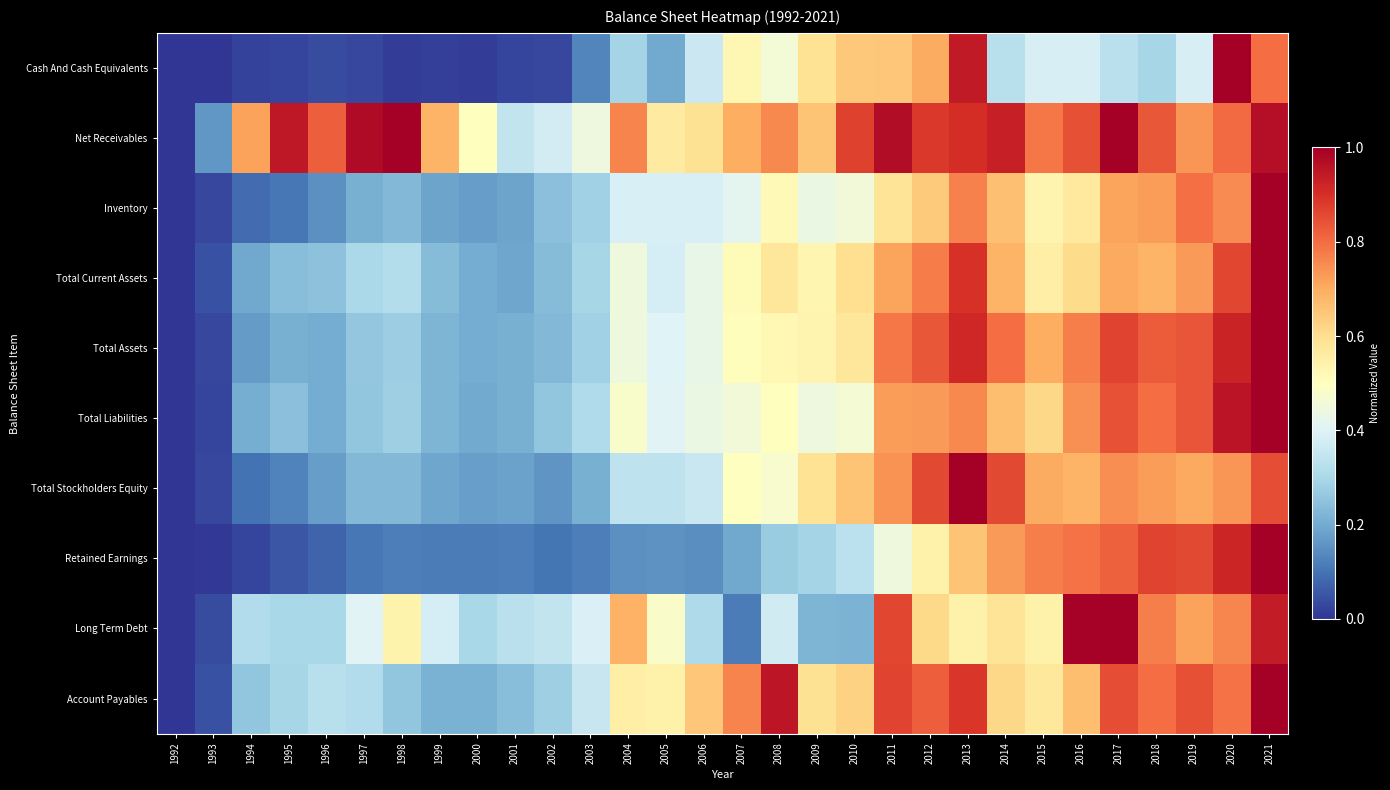

Reading left to right, transcribe all the data shown in this chart.

Cash And Cash Equivalents: 1992=0.0	1993=0.0	1994=0.0	1995=0.0	1996=0.0	1997=0.0	1998=0.0	1999=0.0	2000=0.0	2001=0.0	2002=0.0	2003=0.1	2004=0.3	2005=0.2	2006=0.4	2007=0.5	2008=0.5	2009=0.6	2010=0.6	2011=0.7	2012=0.7	2013=0.9	2014=0.3	2015=0.4	2016=0.4	2017=0.3	2018=0.3	2019=0.4	2020=1.0	2021=0.8
Net Receivables: 1992=0.0	1993=0.2	1994=0.7	1995=0.9	1996=0.8	1997=1.0	1998=1.0	1999=0.7	2000=0.5	2001=0.3	2002=0.4	2003=0.4	2004=0.8	2005=0.6	2006=0.6	2007=0.7	2008=0.8	2009=0.7	2010=0.9	2011=1.0	2012=0.9	2013=0.9	2014=0.9	2015=0.8	2016=0.8	2017=1.0	2018=0.8	2019=0.7	2020=0.8	2021=1.0
Inventory: 1992=0.0	1993=0.0	1994=0.1	1995=0.1	1996=0.2	1997=0.2	1998=0.2	1999=0.2	2000=0.2	2001=0.2	2002=0.2	2003=0.3	2004=0.4	2005=0.4	2006=0.4	2007=0.4	2008=0.5	2009=0.4	2010=0.5	2011=0.6	2012=0.6	2013=0.8	2014=0.7	2015=0.5	2016=0.6	2017=0.7	2018=0.7	2019=0.8	2020=0.8	2021=1.0
Total Current Assets: 1992=0.0	1993=0.0	1994=0.2	1995=0.2	1996=0.2	1997=0.3	1998=0.3	1999=0.2	2000=0.2	2001=0.2	2002=0.2	2003=0.3	2004=0.4	2005=0.4	2006=0.4	2007=0.5	2008=0.6	2009=0.5	2010=0.6	2011=0.7	2012=0.8	2013=0.9	2014=0.7	2015=0.6	2016=0.6	2017=0.7	2018=0.7	2019=0.7	2020=0.9	2021=1.0
Total Assets: 1992=0.0	1993=0.0	1994=0.2	1995=0.2	1996=0.2	1997=0.3	1998=0.3	1999=0.2	2000=0.2	2001=0.2	2002=0.2	2003=0.3	2004=0.4	2005=0.4	2006=0.4	2007=0.5	2008=0.5	2009=0.5	2010=0.6	2011=0.8	2012=0.8	2013=0.9	2014=0.8	2015=0.7	2016=0.8	2017=0.9	2018=0.8	2019=0.8	2020=0.9	2021=1.0
Total Liabilities: 1992=0.0	1993=0.0	1994=0.2	1995=0.2	1996=0.2	1997=0.3	1998=0.3	1999=0.2	2000=0.2	2001=0.2	2002=0.3	2003=0.3	2004=0.5	2005=0.4	2006=0.4	2007=0.5	2008=0.5	2009=0.4	2010=0.5	2011=0.7	2012=0.7	2013=0.8	2014=0.7	2015=0.6	2016=0.7	2017=0.8	2018=0.8	2019=0.8	2020=1.0	2021=1.0
Total Stockholders Equity: 1992=0.0	1993=0.0	1994=0.1	1995=0.1	1996=0.2	1997=0.2	1998=0.2	1999=0.2	2000=0.2	2001=0.2	2002=0.2	2003=0.2	2004=0.3	2005=0.3	2006=0.4	2007=0.5	2008=0.5	2009=0.6	2010=0.7	2011=0.7	2012=0.9	2013=1.0	2014=0.9	2015=0.7	2016=0.7	2017=0.7	2018=0.7	2019=0.7	2020=0.7	2021=0.8
Retained Earnings: 1992=0.0	1993=0.0	1994=0.0	1995=0.1	1996=0.1	1997=0.1	1998=0.1	1999=0.1	2000=0.1	2001=0.1	2002=0.1	2003=0.1	2004=0.1	2005=0.2	2006=0.1	2007=0.2	2008=0.3	2009=0.3	2010=0.3	2011=0.4	2012=0.5	2013=0.7	2014=0.7	2015=0.8	2016=0.8	2017=0.8	2018=0.9	2019=0.9	2020=0.9	2021=1.0
Long Term Debt: 1992=0.0	1993=0.0	1994=0.3	1995=0.3	1996=0.3	1997=0.4	1998=0.5	1999=0.4	2000=0.3	2001=0.3	2002=0.3	2003=0.4	2004=0.7	2005=0.5	2006=0.3	2007=0.1	2008=0.4	2009=0.2	2010=0.2	2011=0.9	2012=0.6	2013=0.5	2014=0.6	2015=0.5	2016=1.0	2017=1.0	2018=0.8	2019=0.7	2020=0.8	2021=0.9
Account Payables: 1992=0.0	1993=0.0	1994=0.3	1995=0.3	1996=0.3	1997=0.3	1998=0.3	1999=0.2	2000=0.2	2001=0.2	2002=0.3	2003=0.4	2004=0.6	2005=0.5	2006=0.7	2007=0.8	2008=1.0	2009=0.6	2010=0.6	2011=0.9	2012=0.8	2013=0.9	2014=0.6	2015=0.6	2016=0.7	2017=0.8	2018=0.8	2019=0.8	2020=0.8	2021=1.0